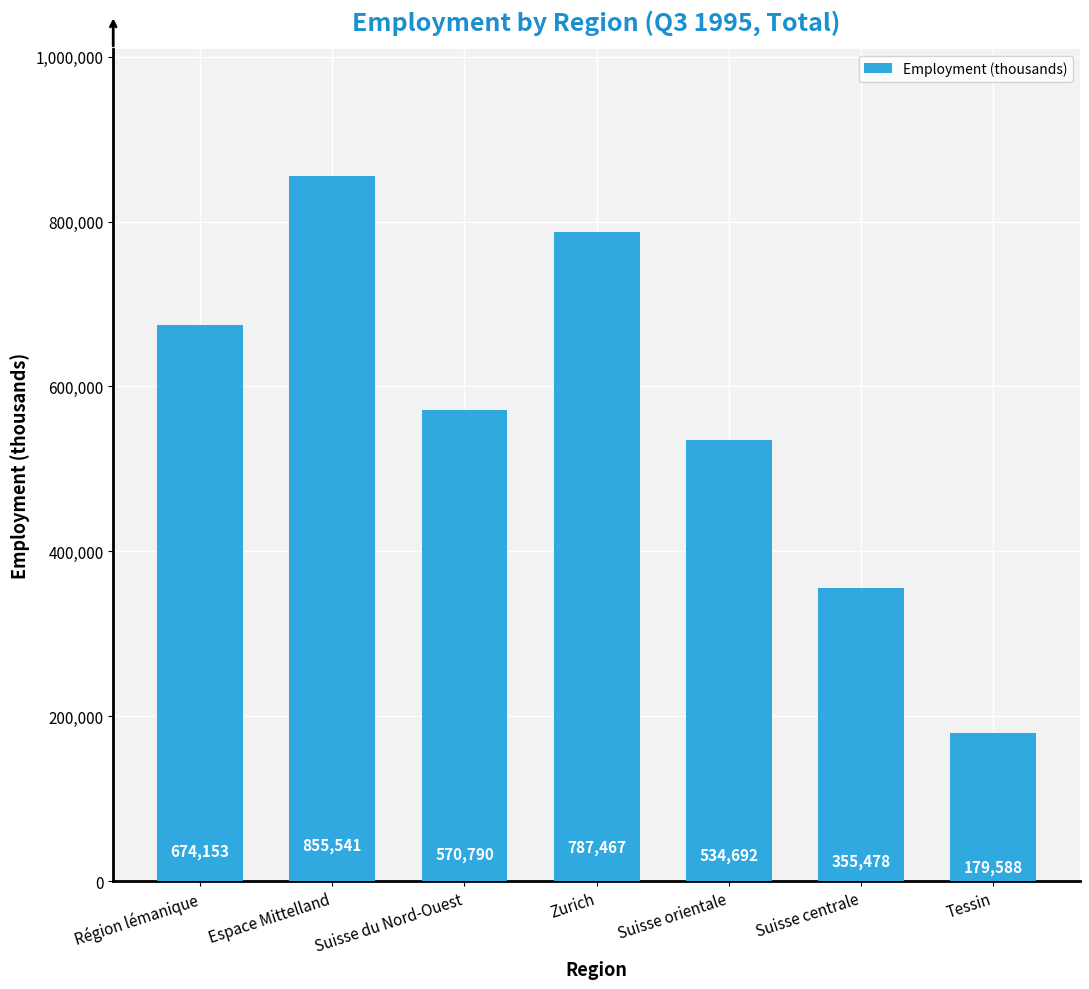

At which category does the chart reach its minimum across all series?

Tessin